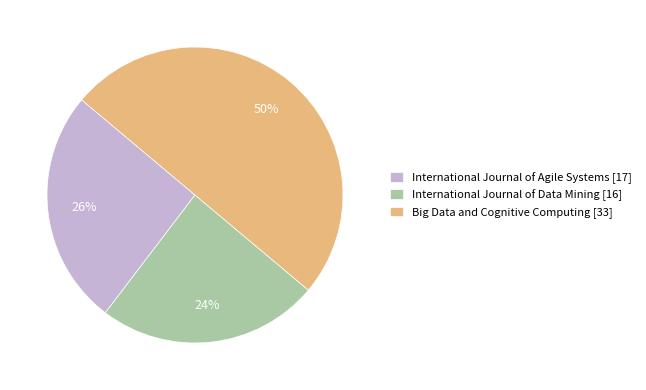

How many segments does this pie chart have?

3